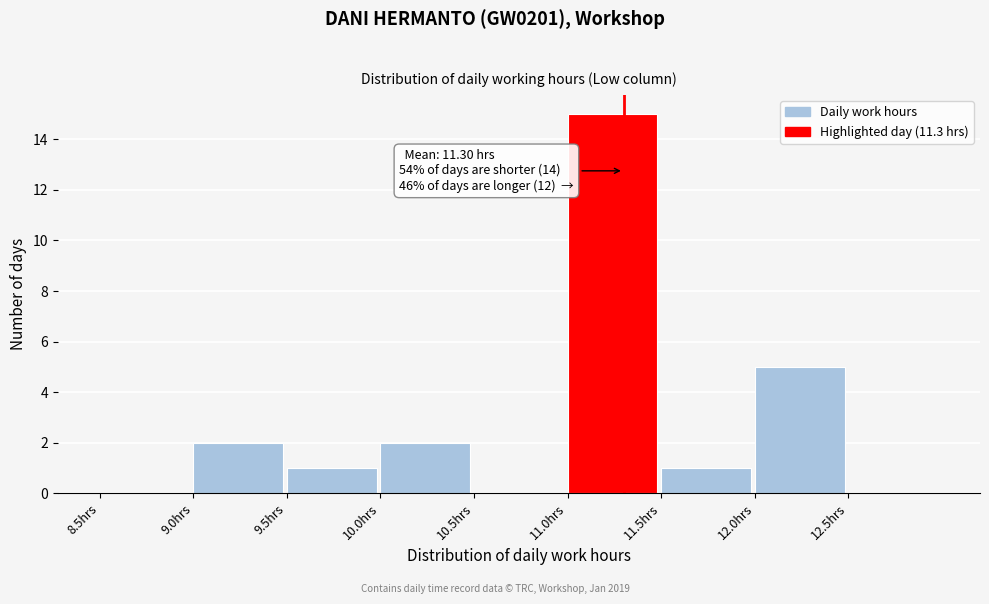

Which range on the x-axis has the tallest bar?

11.0 to 11.5